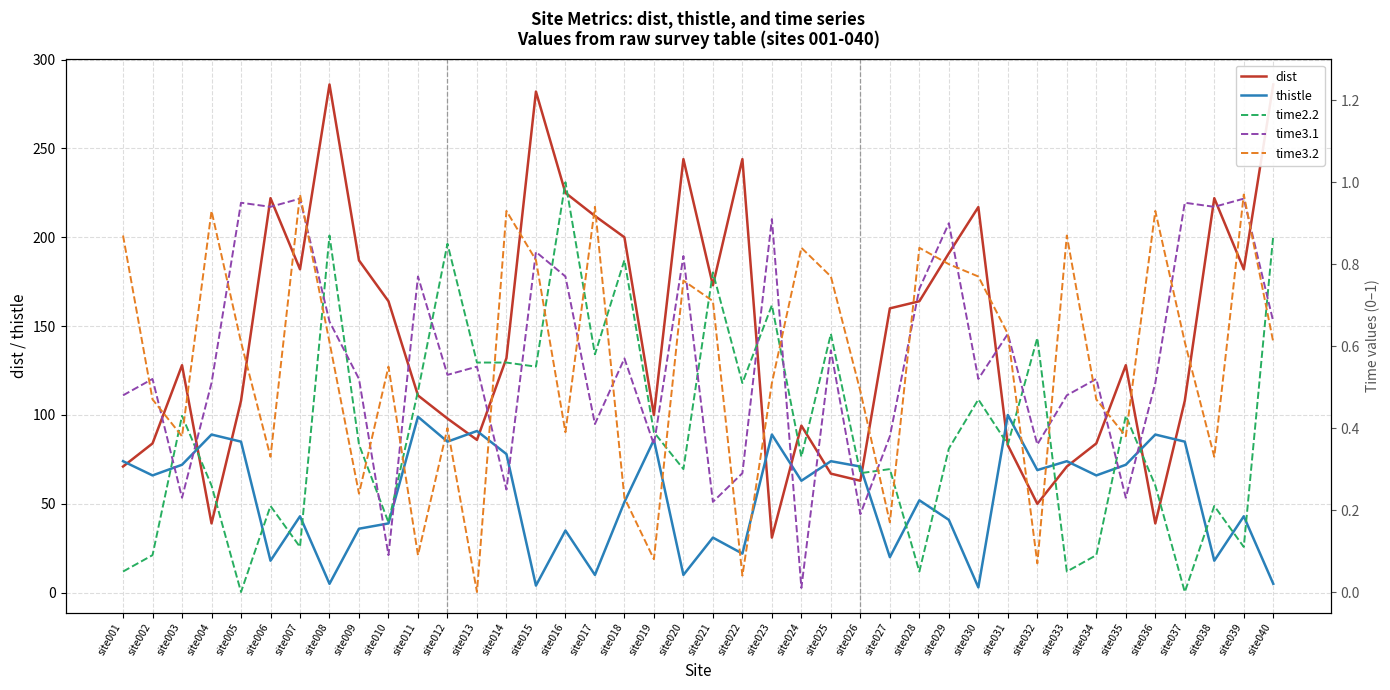

Is the value of time3.2 at site036 greater than the value of time2.2 at site009?

Yes